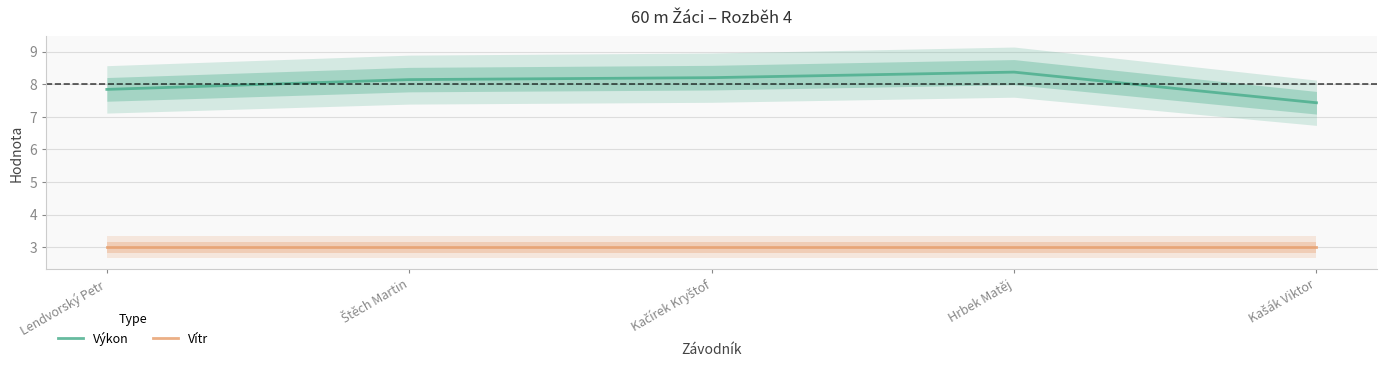

List the labels in order of Výkon value, smallest first.

Kašák Viktor, Lendvorský Petr, Štěch Martin, Kačírek Kryštof, Hrbek Matěj